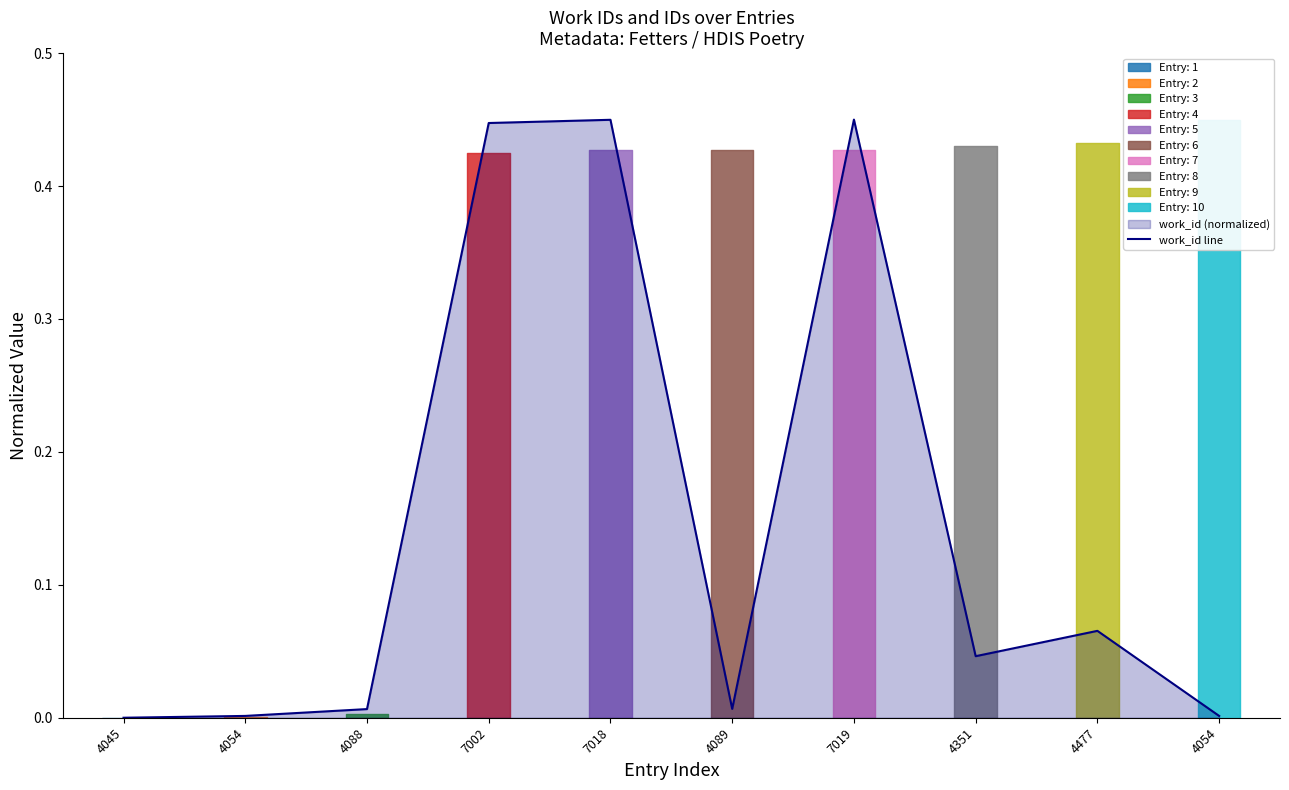

Rank the categories by value from lowest to highest.

4045, 4054, 4054, 4088, 4089, 4351, 4477, 7002, 7018, 7019